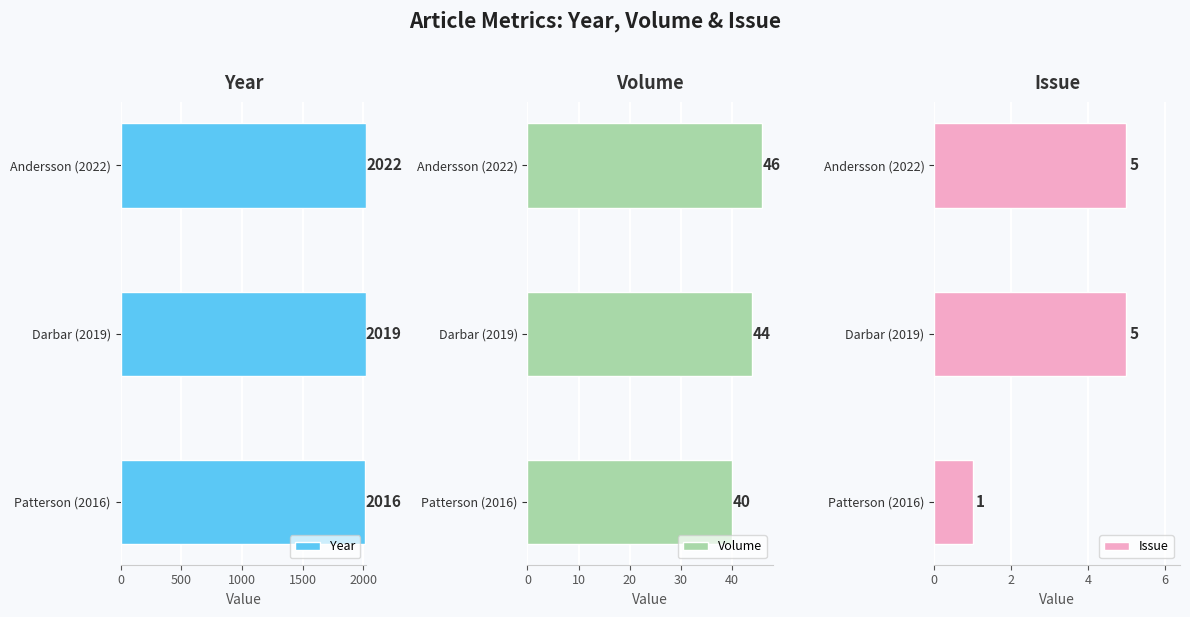

How many bars are there in each group?

3